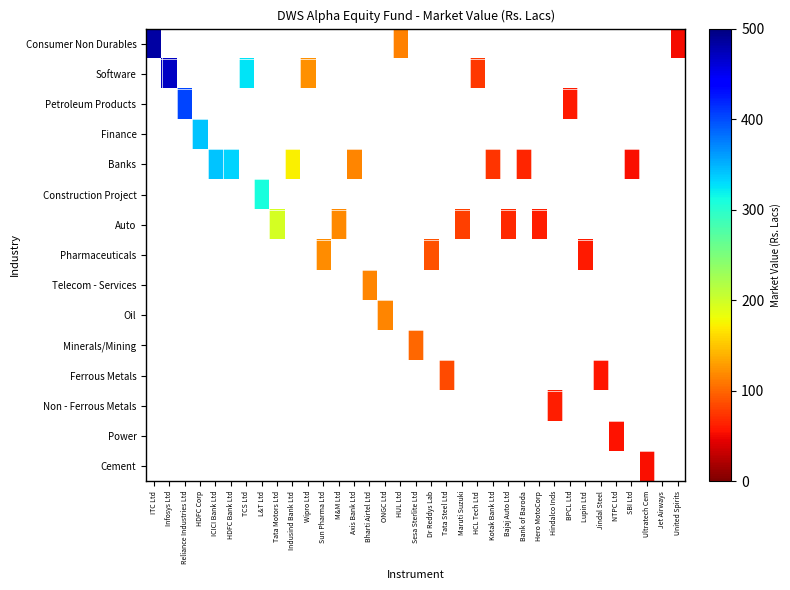

At which label does Banks first exceed 72?

ICICI Bank Ltd